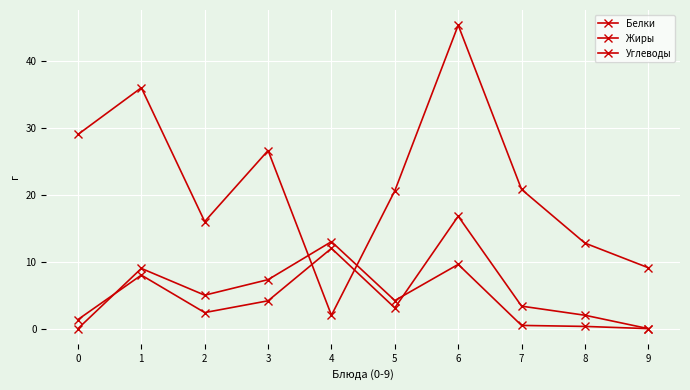

How many times do Углеводы and Белки cross each other?

2